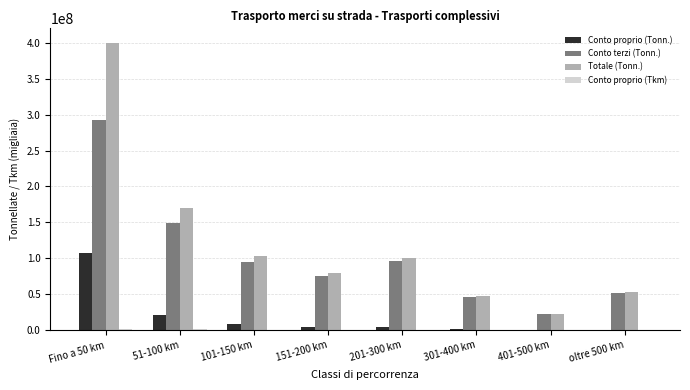

How many groups of bars are there?

8